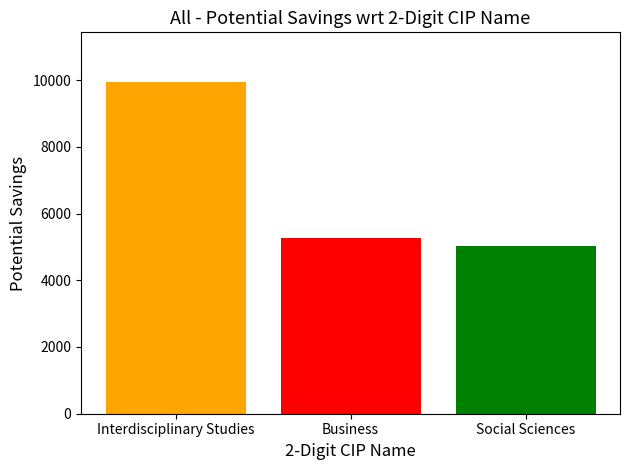

How many data points does each series have?

3